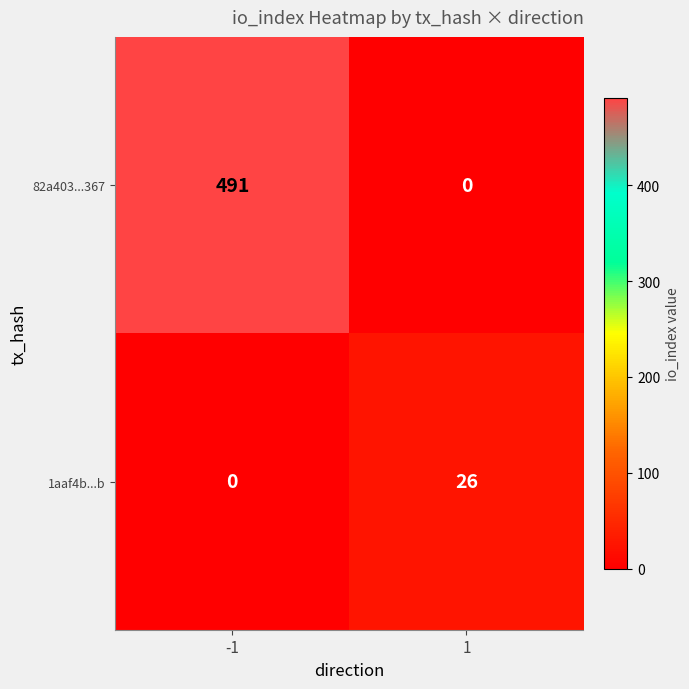

What is the maximum value shown in the chart?

491